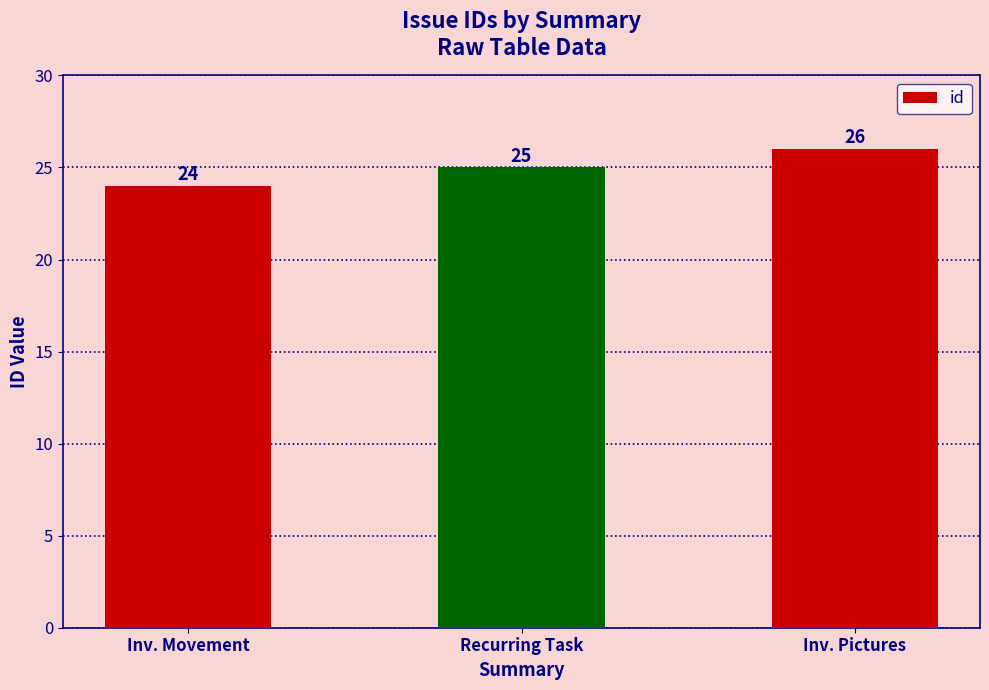

How many values are below 25?

1